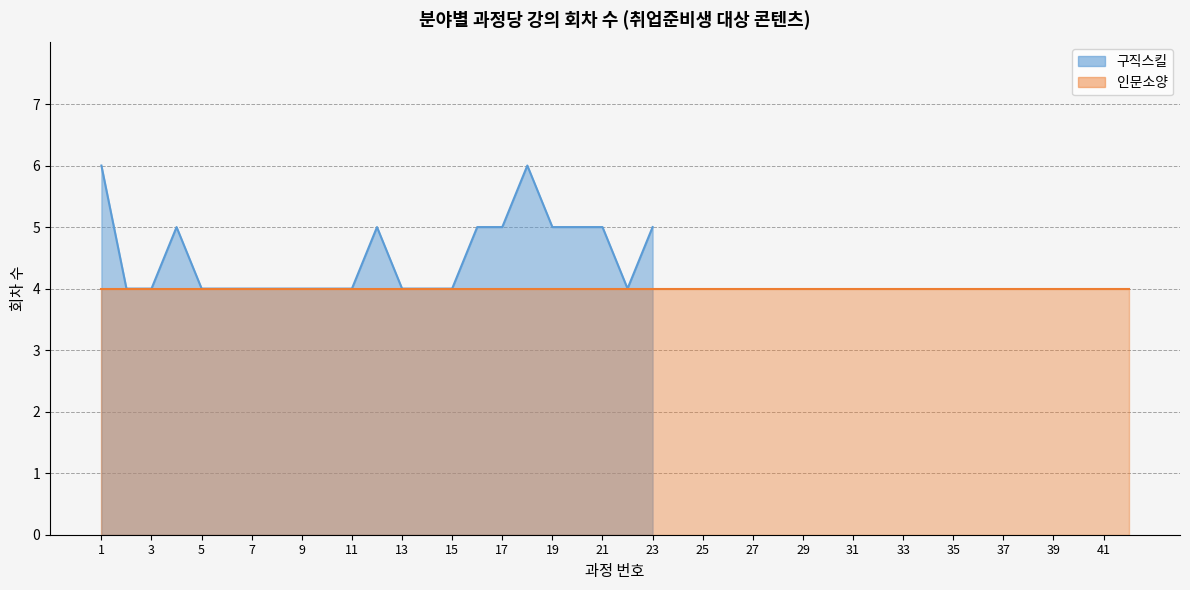

How many points are higher than both their immediate neighbors (excluding endpoints)?

3